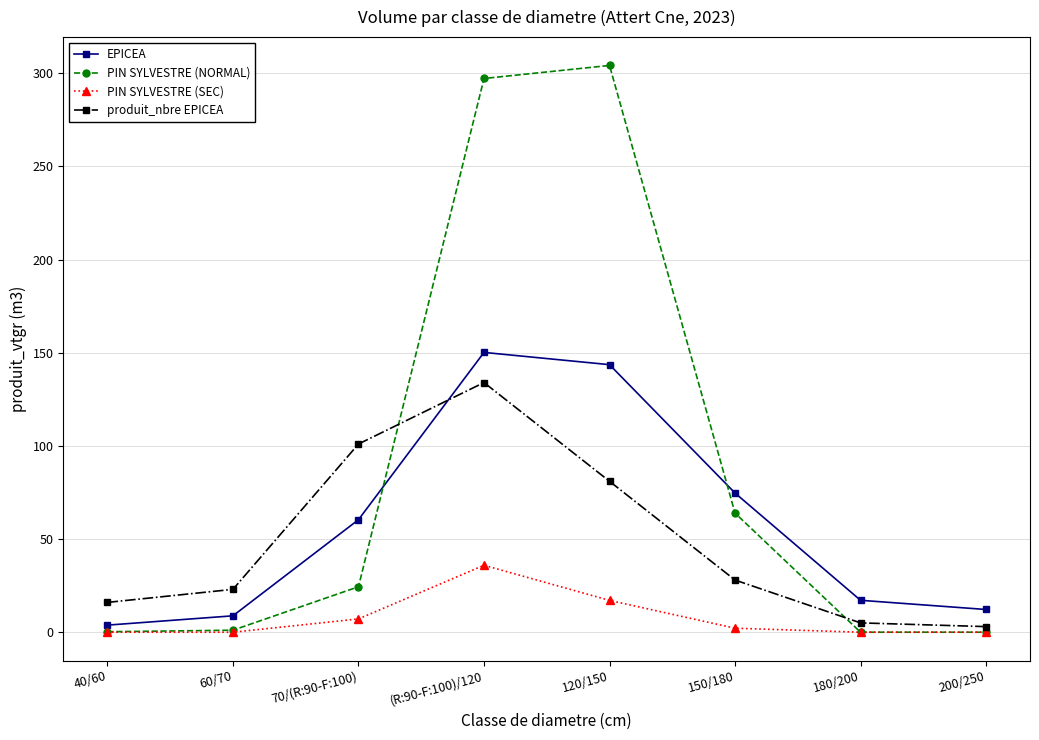

What position from the left is 120/150?

5